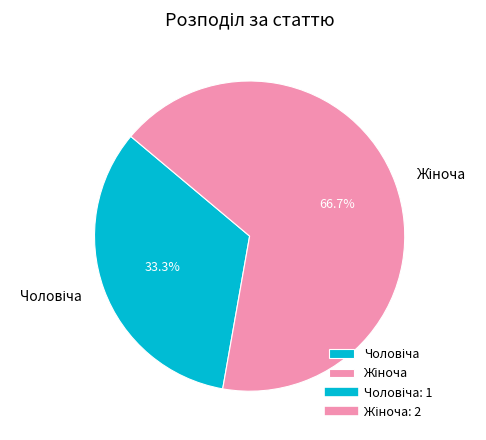

How many slices are in this pie chart?

2